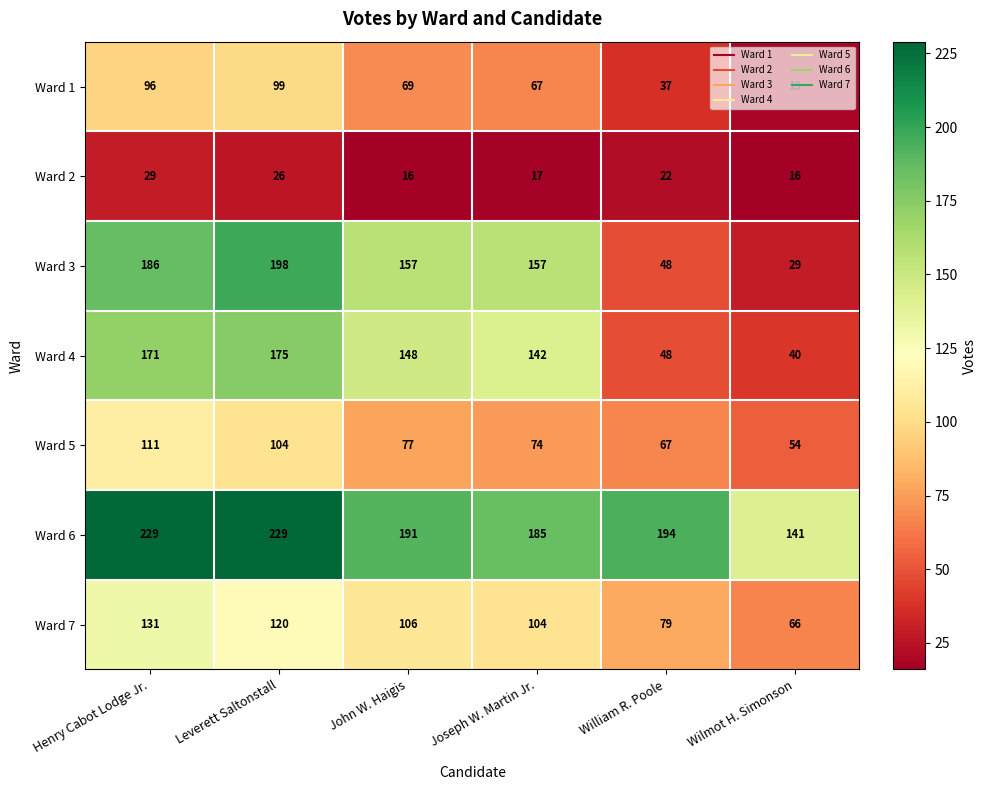

Which series has the largest total across all categories?

Ward 6